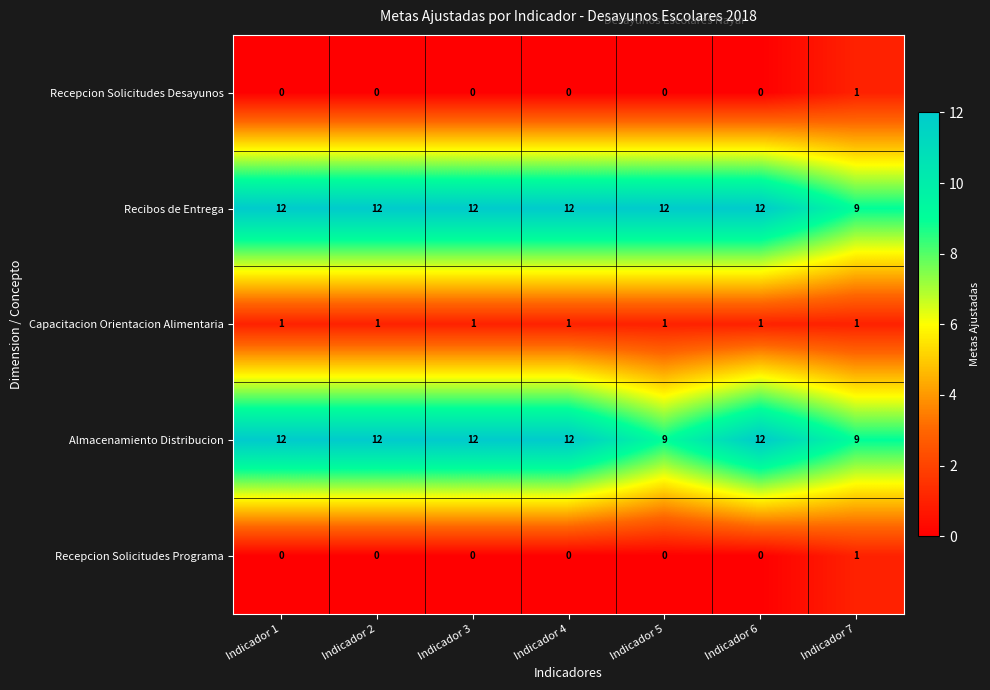

Is it true that Recepcion Solicitudes Programa equals 2 at Indicador 7?

False